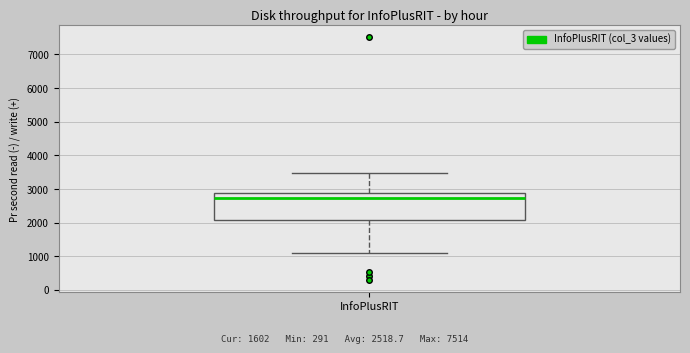

Where is the lower edge of the box for InfoPlusRIT on the y-axis? The values are not printed on the chart, so give them approximately, as read against the axis.

2100